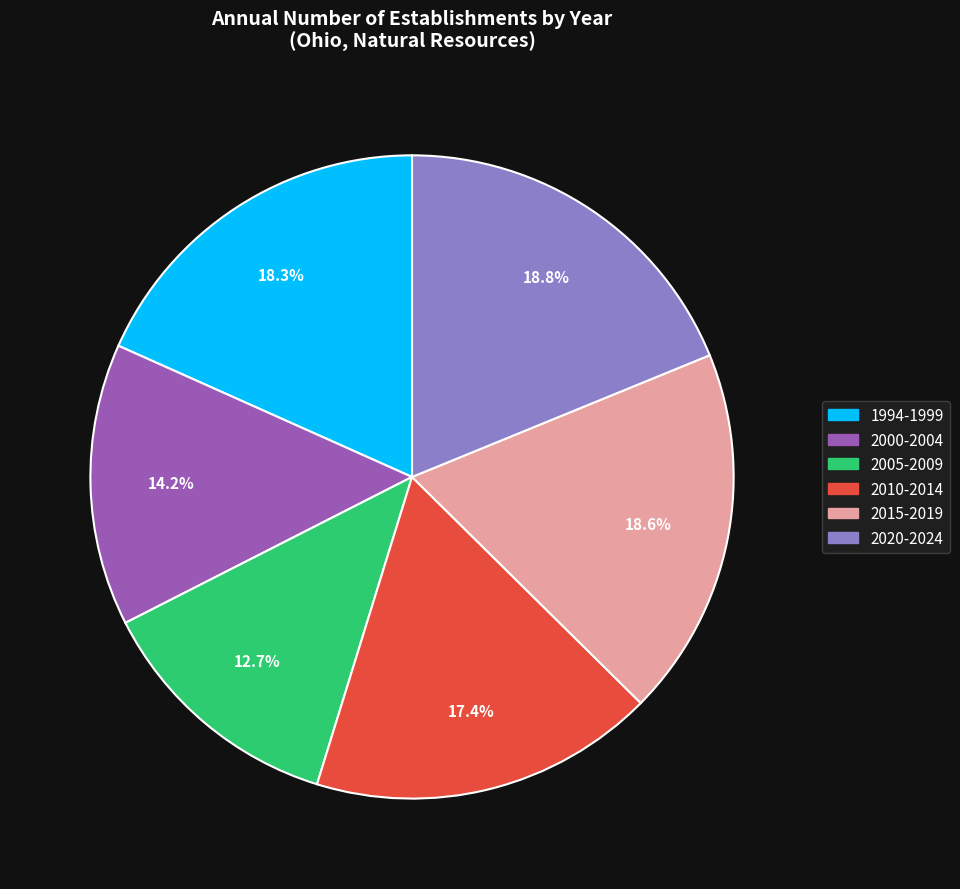

Is there a majority slice in this chart?

No